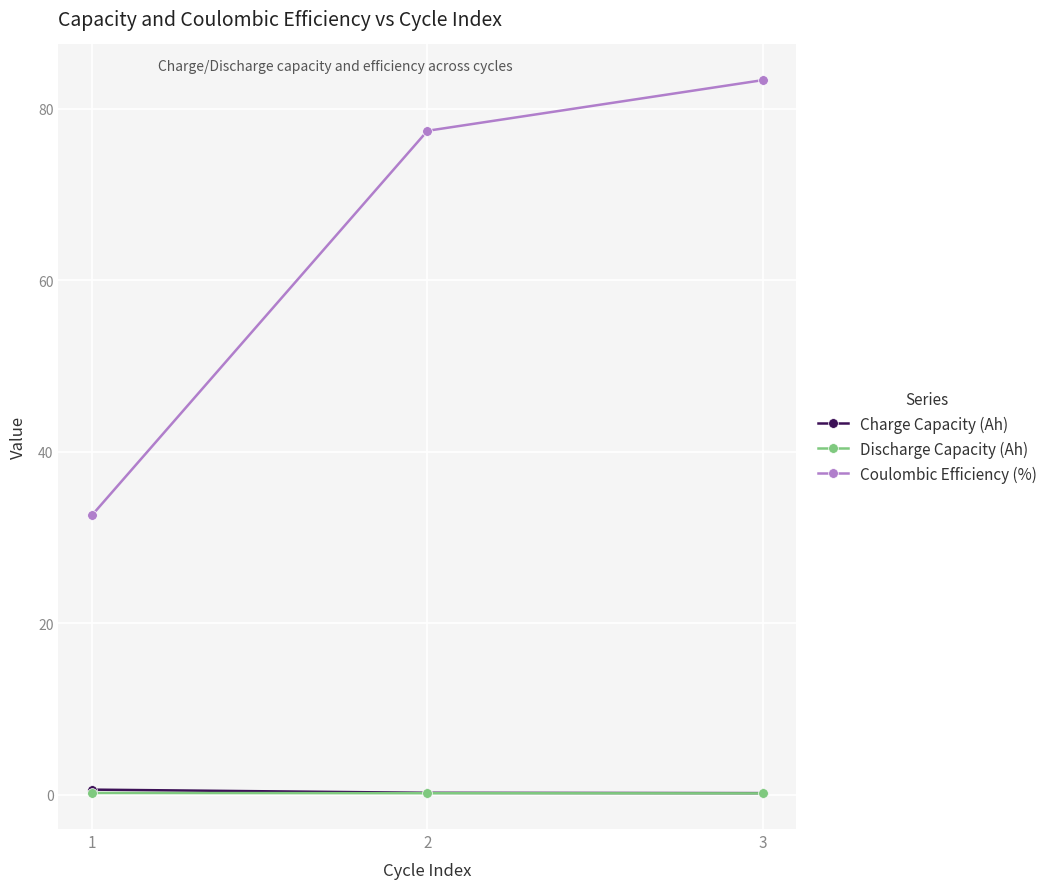

The Charge Capacity (Ah) series shows 0.2 at 3. True or false?

True